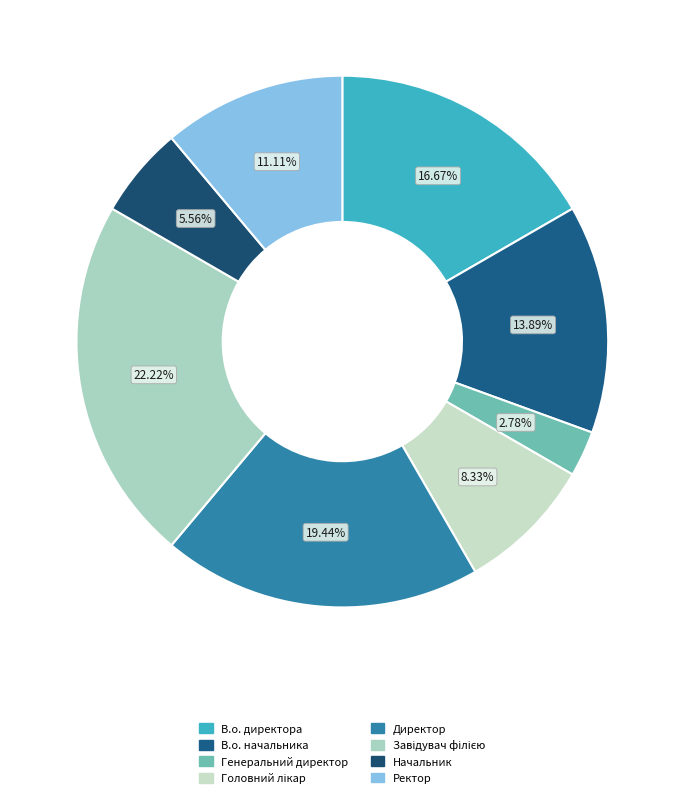

Is it true that Ректор is 21% of the pie?

False